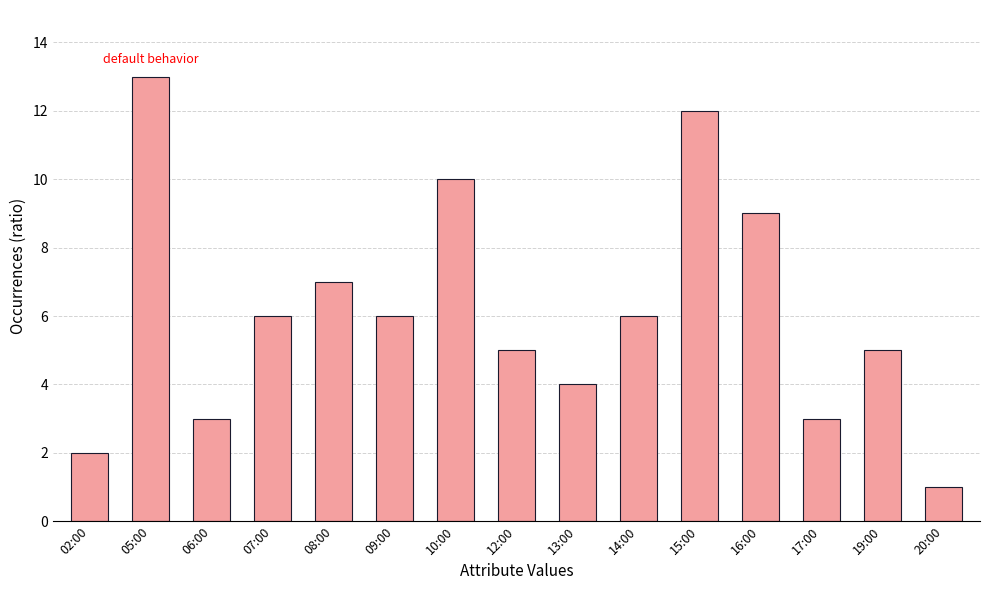

What is the label of the 11th bar from the right?

08:00